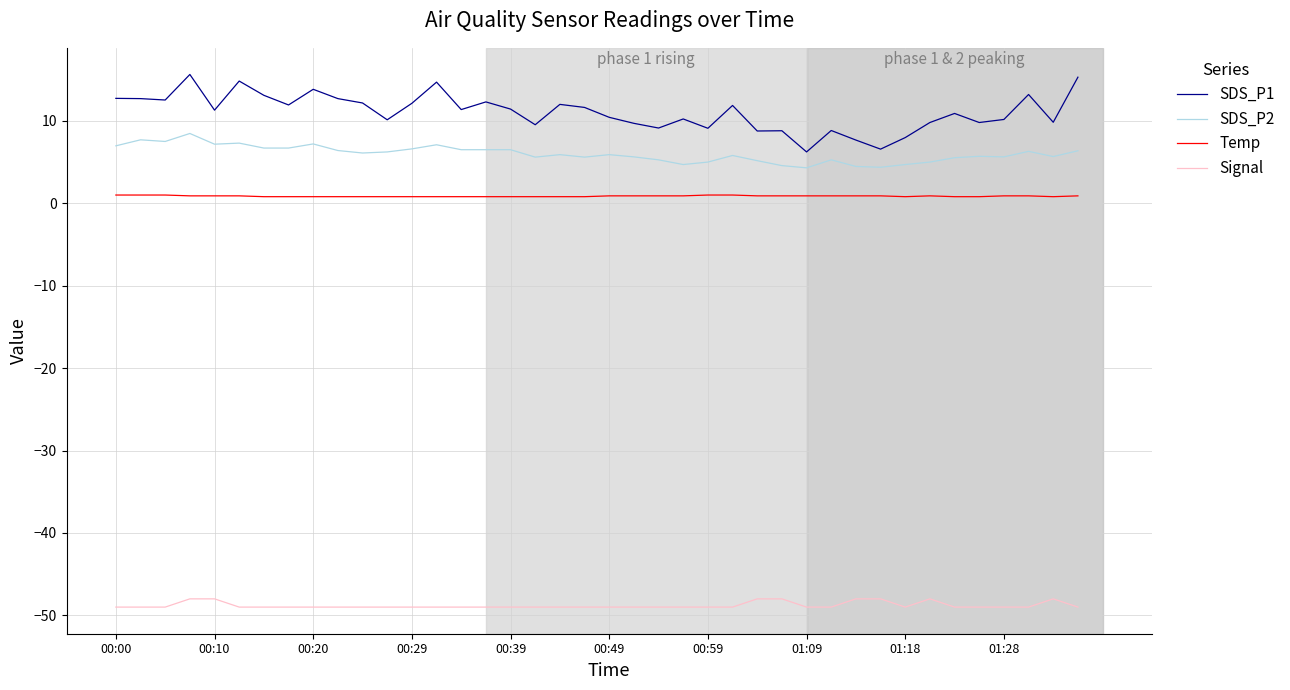

What is the minimum value for SDS_P2?

4.3